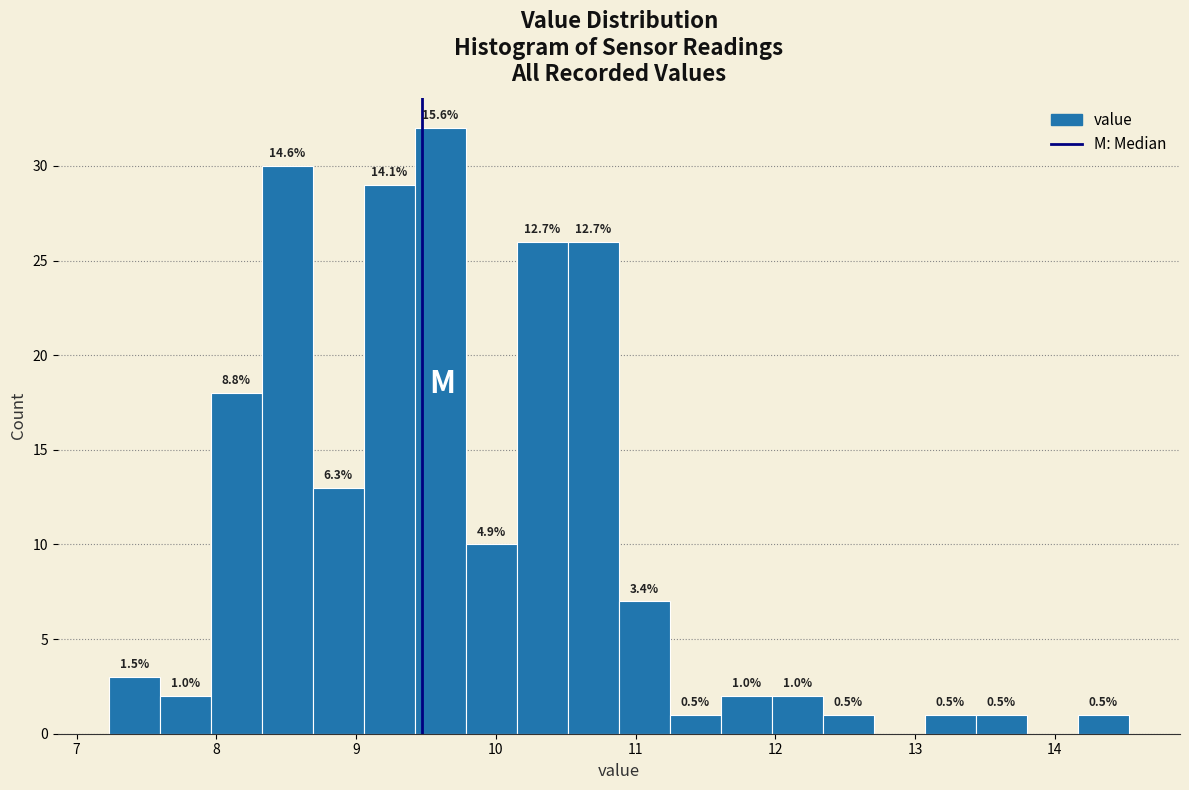

Around what value on the x-axis is the tallest bar? Give the approximate position of its centre, as read against the axis.

9.6